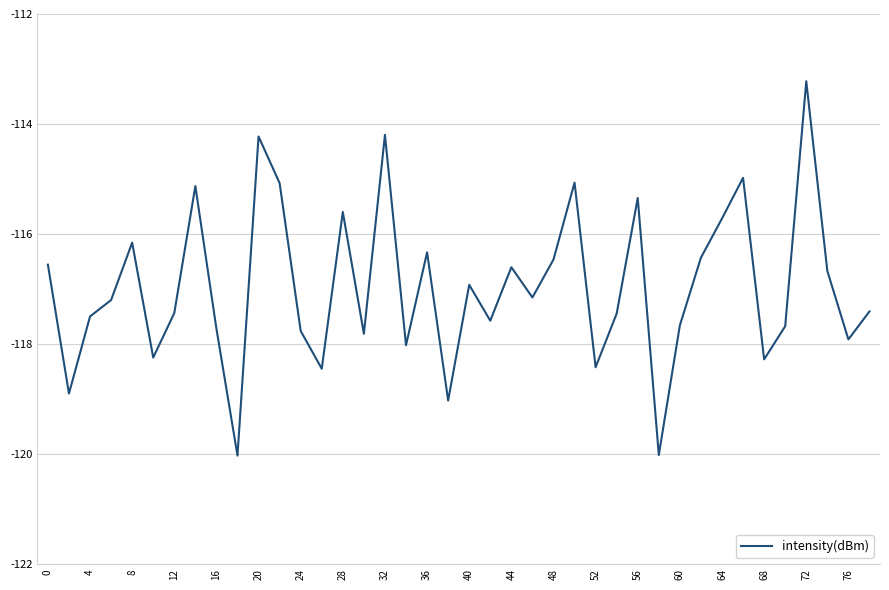

Count the number of data series in this chart.

1